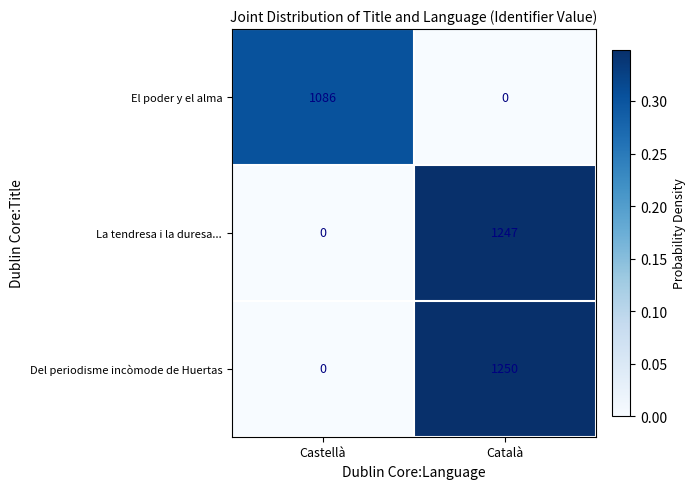

What is the spread (max minus min) of values at Català?

1250